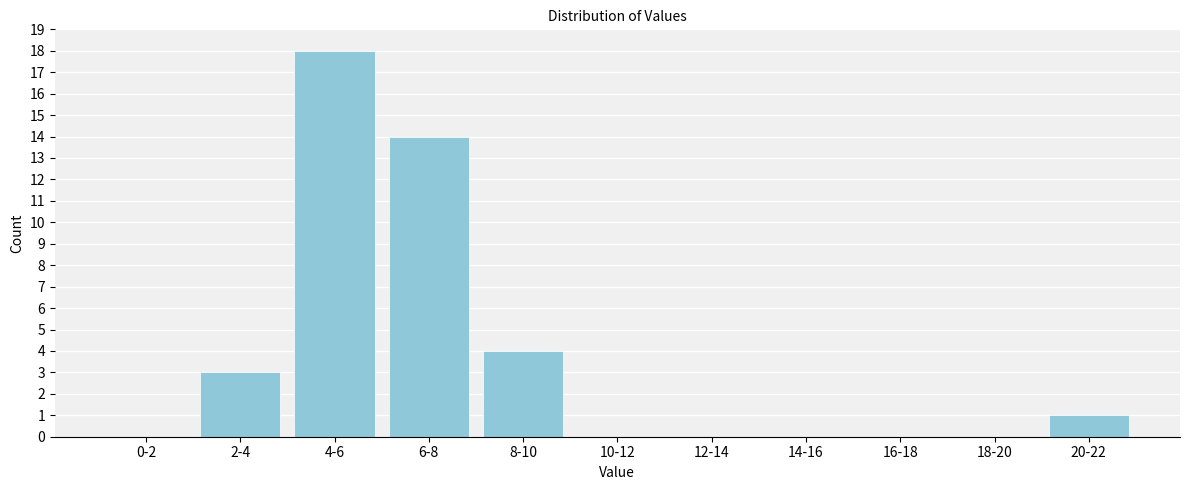

Reading right to left, extract all data points from this chart.

20-22=1	18-20=0	16-18=0	14-16=0	12-14=0	10-12=0	8-10=4	6-8=14	4-6=18	2-4=3	0-2=0